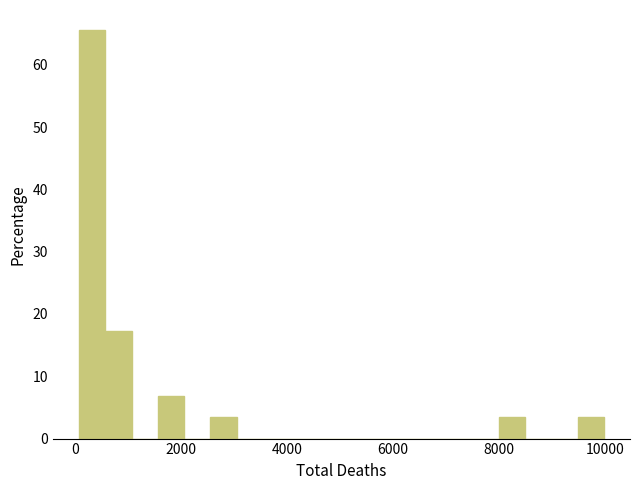

Around what value on the x-axis is the tallest bar? Give the approximate position of its centre, as read against the axis.

400